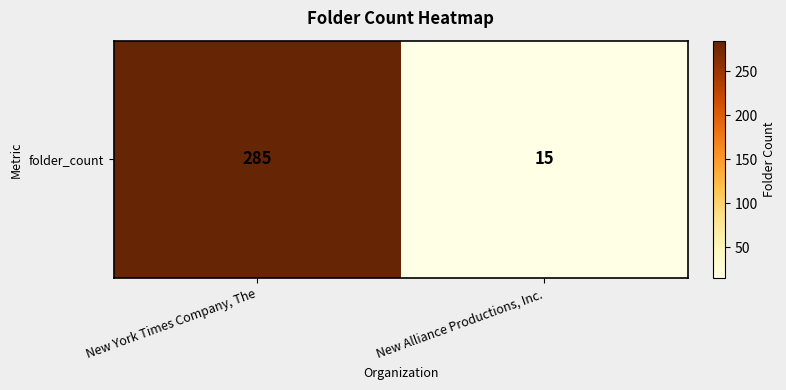

What is the sum of all values?

300